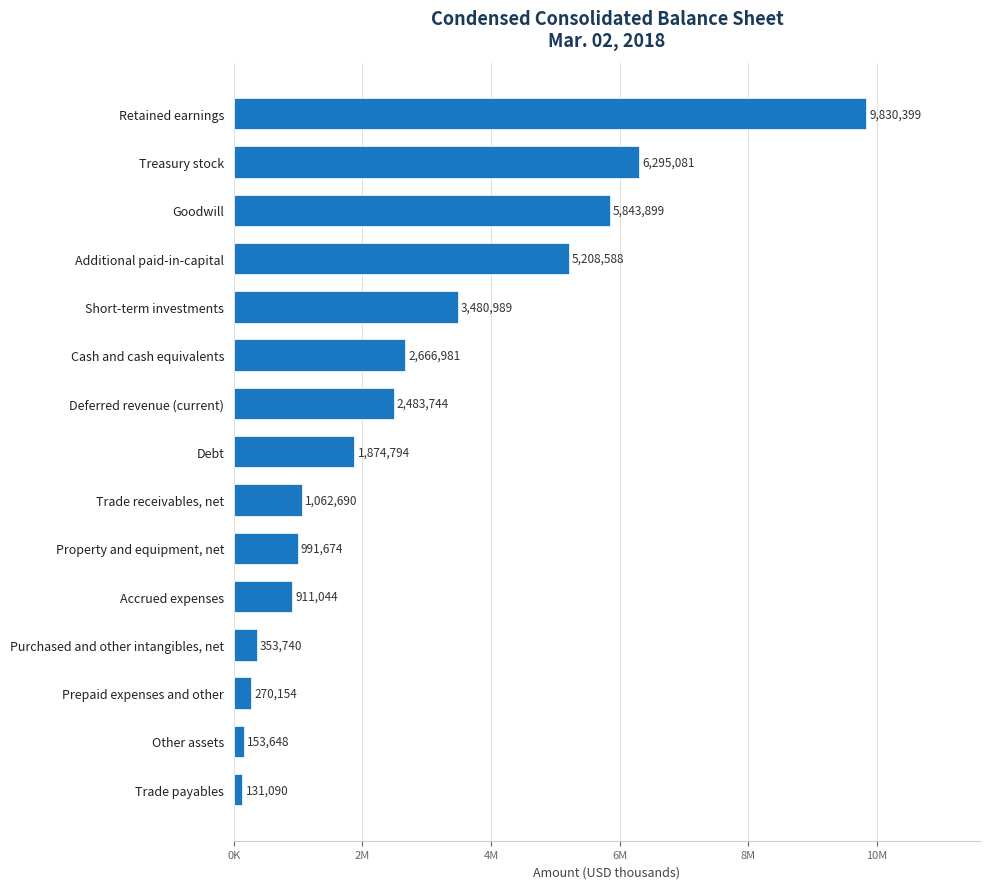

What is the smallest value displayed?

131090